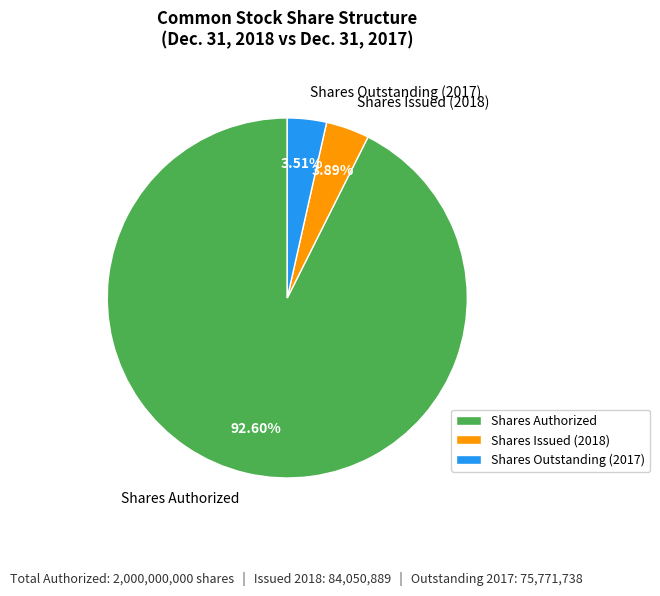

What percentage is the Shares Issued (2018) slice, to the nearest percent?

4%